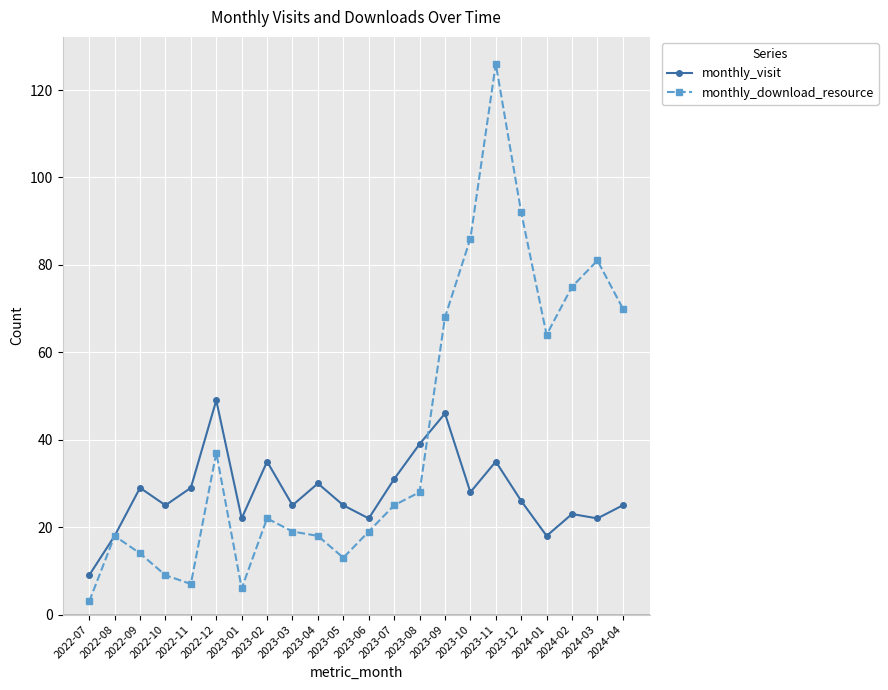

What is the spread (max minus min) of values at 2023-06?

3